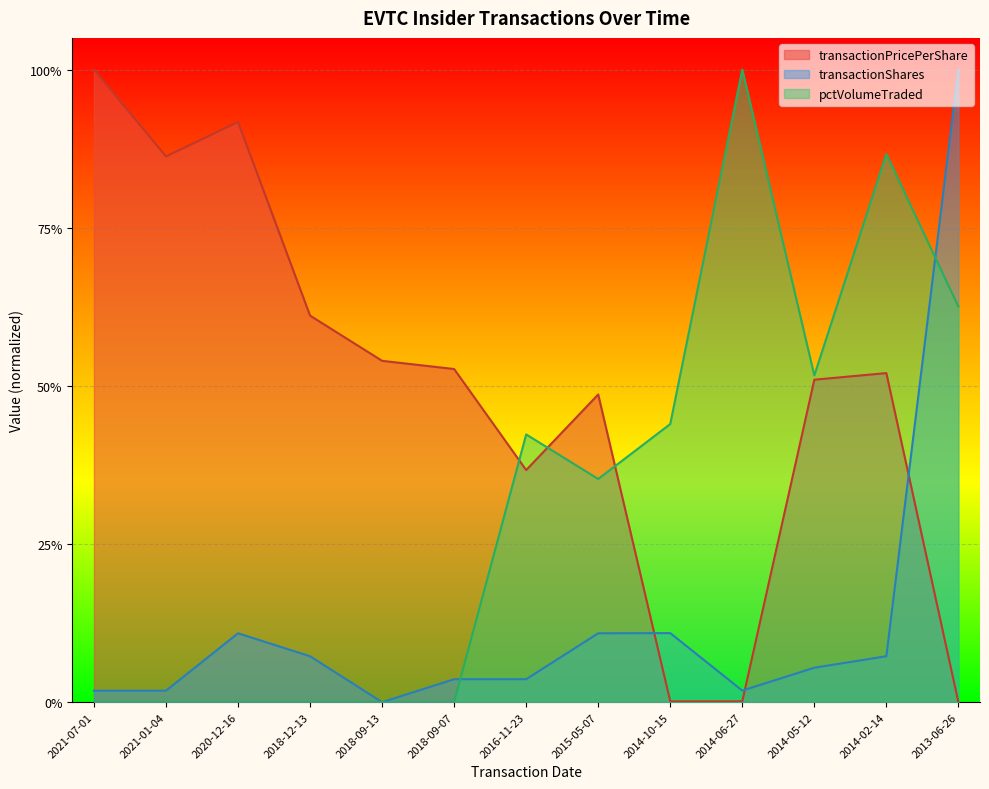

Does the chart display data point markers on the line(s)?

No